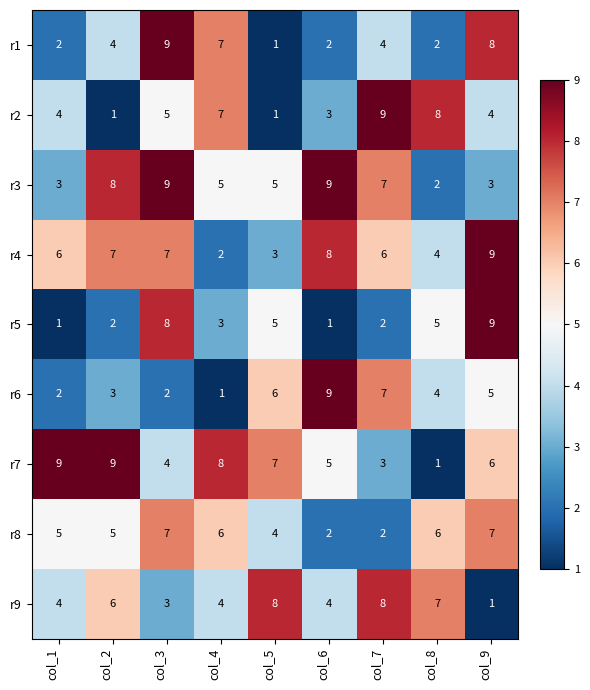

How many r9 values are between 4 and 7?

5